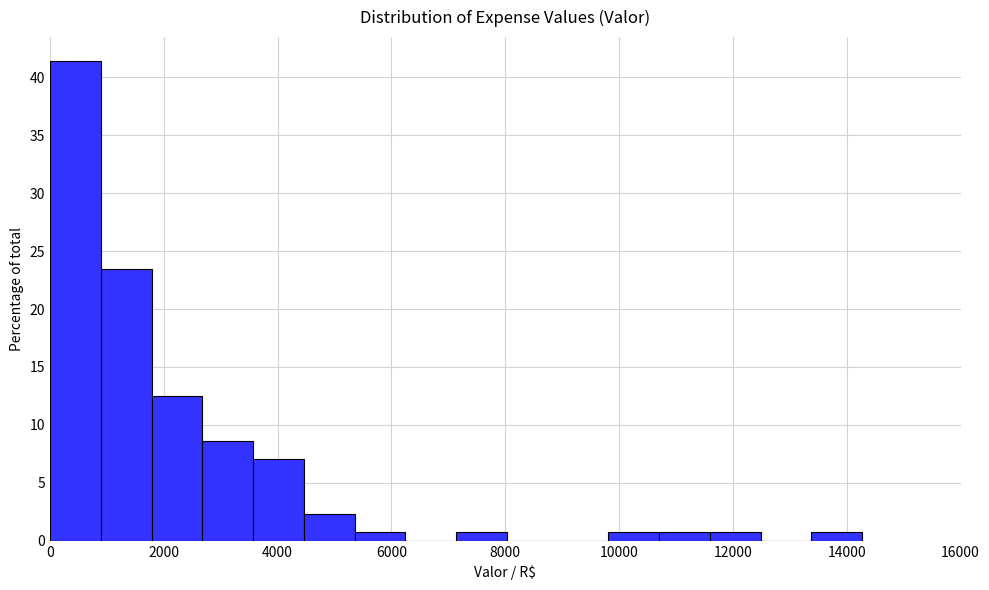

Reading left to right, list every bar in this chart as the range it spans on the x-axis followed by its height. Neither the bar edges nor the heights are printed on the chart, so give them approximately, as read against the axes.

0 to 800: 41.5
800 to 1800: 23.5
1800 to 2600: 12.5
2600 to 3600: 8.5
3600 to 4400: 7.0
4400 to 5400: 2.5
5400 to 6200: 1.0
6200 to 7200: 0
7200 to 8000: 1.0
8000 to 9000: 0
9000 to 9800: 0
9800 to 10800: 1.0
10800 to 11600: 1.0
11600 to 12400: 1.0
12400 to 13400: 0
13400 to 14200: 1.0